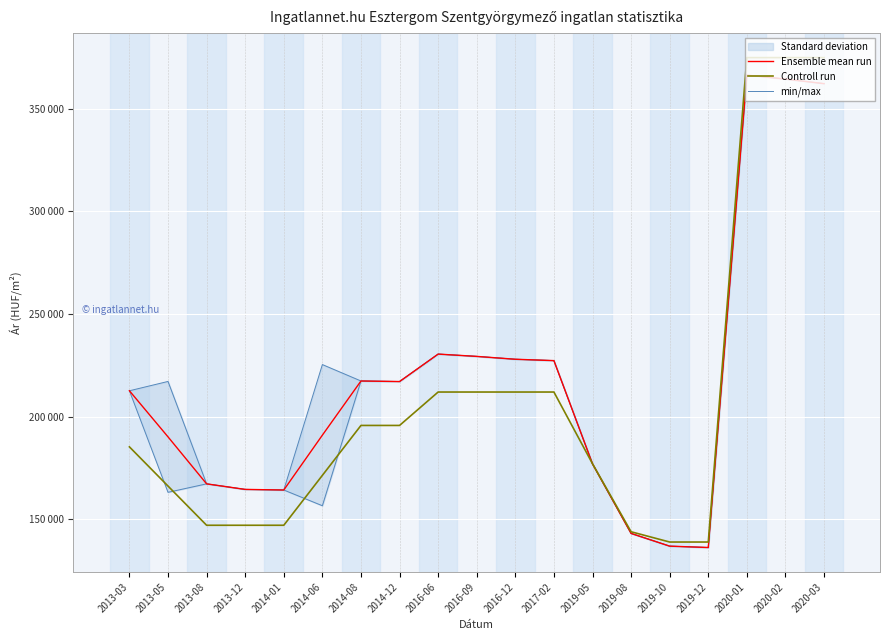

Is the value of Controll run at 2016-06 greater than the value of min/max at 2020-03?

No